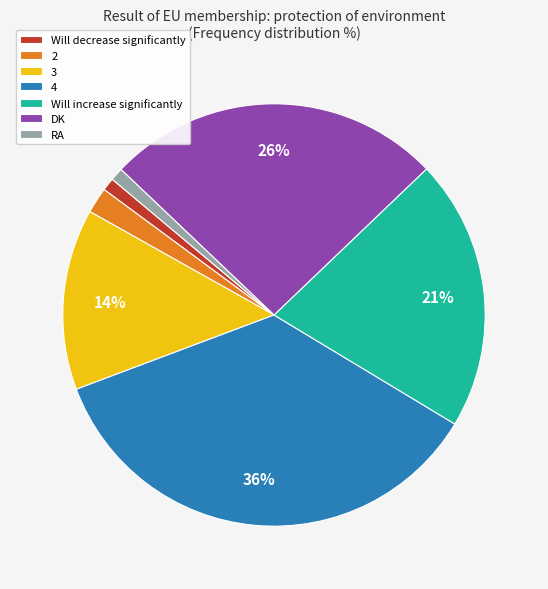

Is it true that RA is 11% of the pie?

False